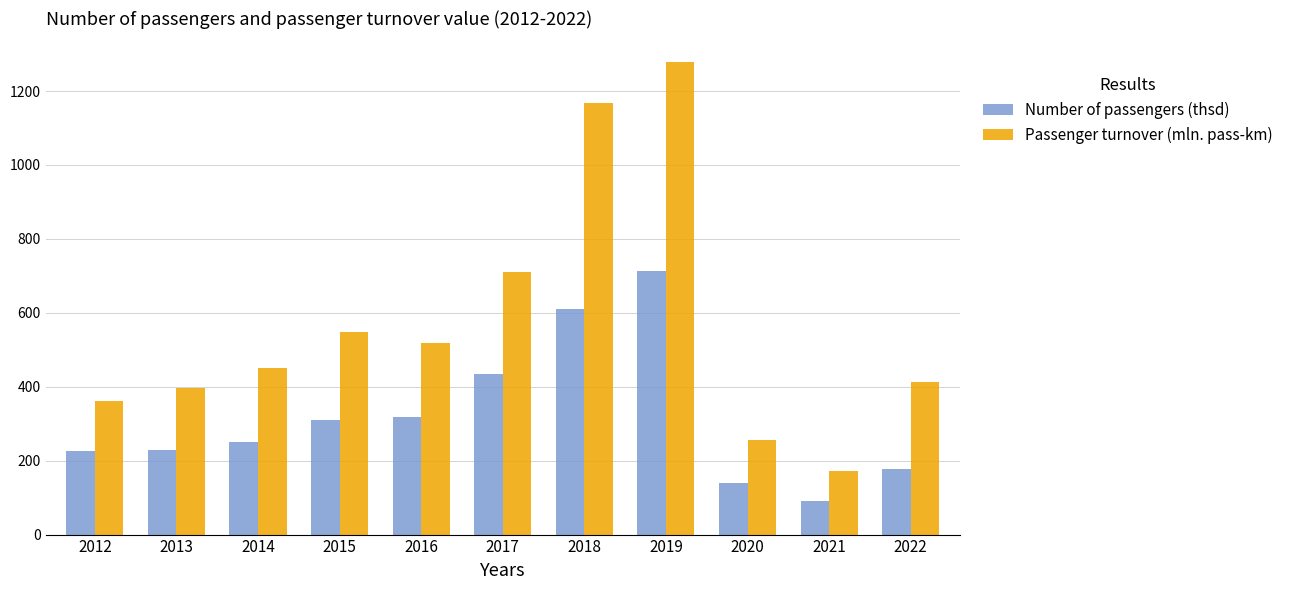

How many data points in Number of passengers (thsd) are above 249?

6